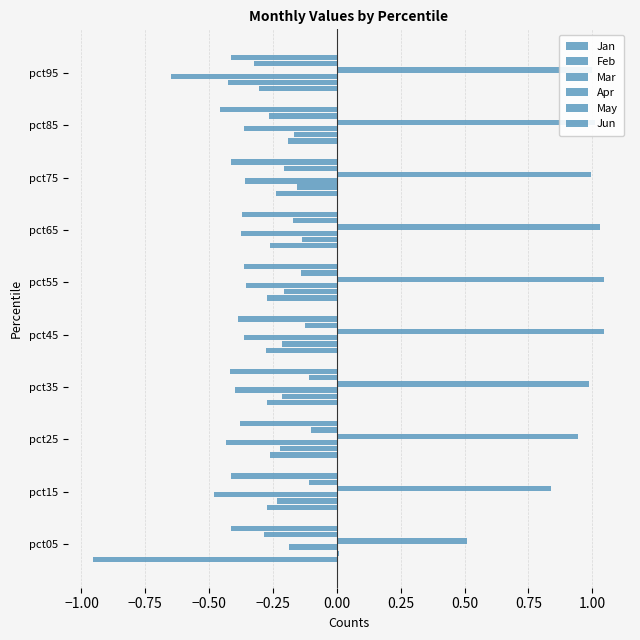

What is the highest value of the Jan series?

-0.2